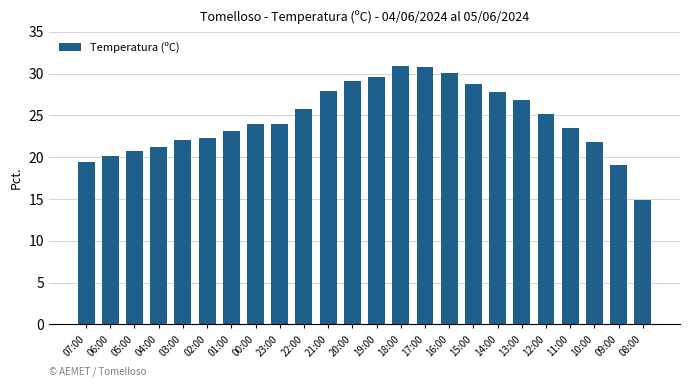

Does the chart contain stacked bars?

No